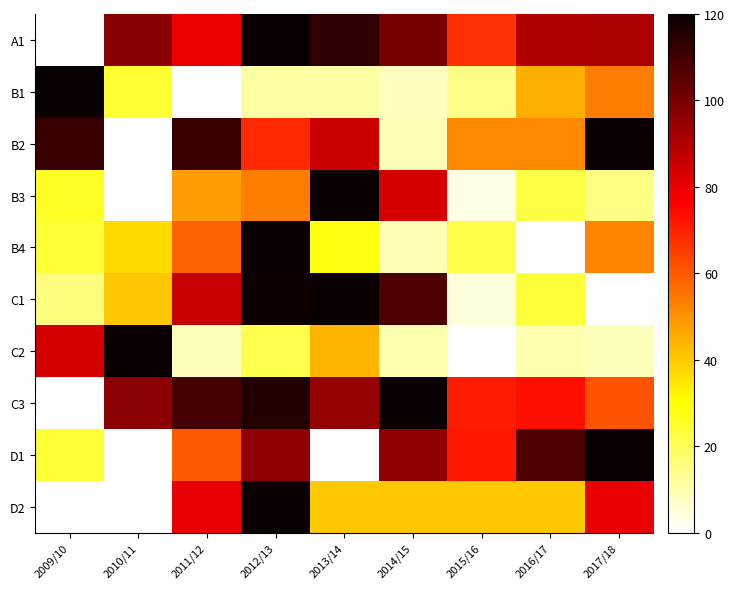

At which category does the chart reach its peak across all series?

2012/13